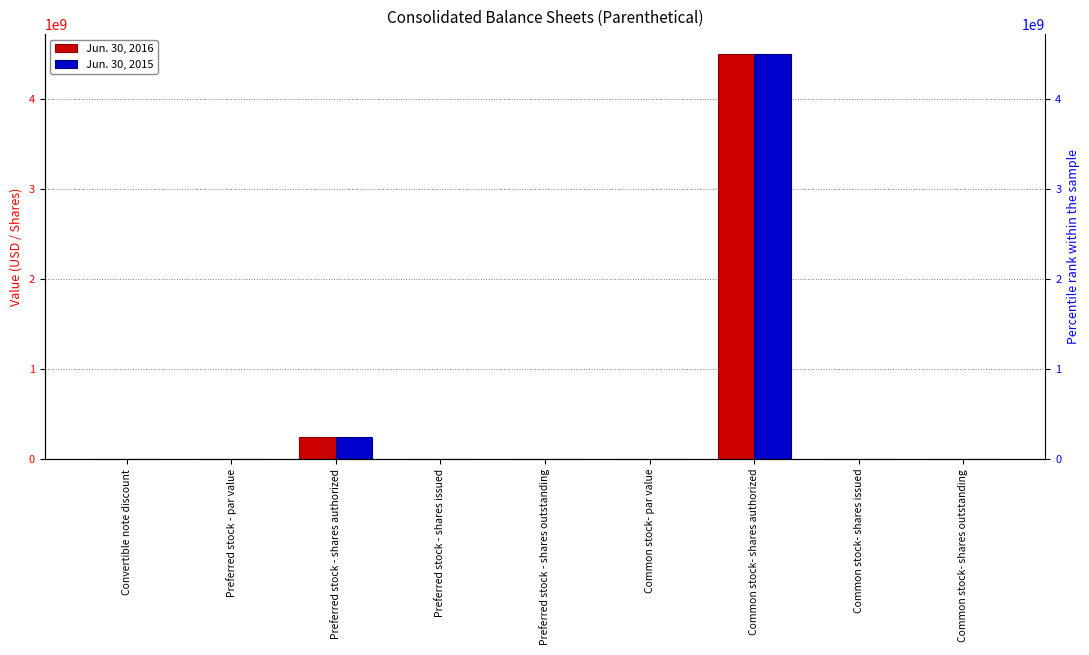

At which label does Jun. 30, 2016 reach its peak?

Common stock- shares authorized